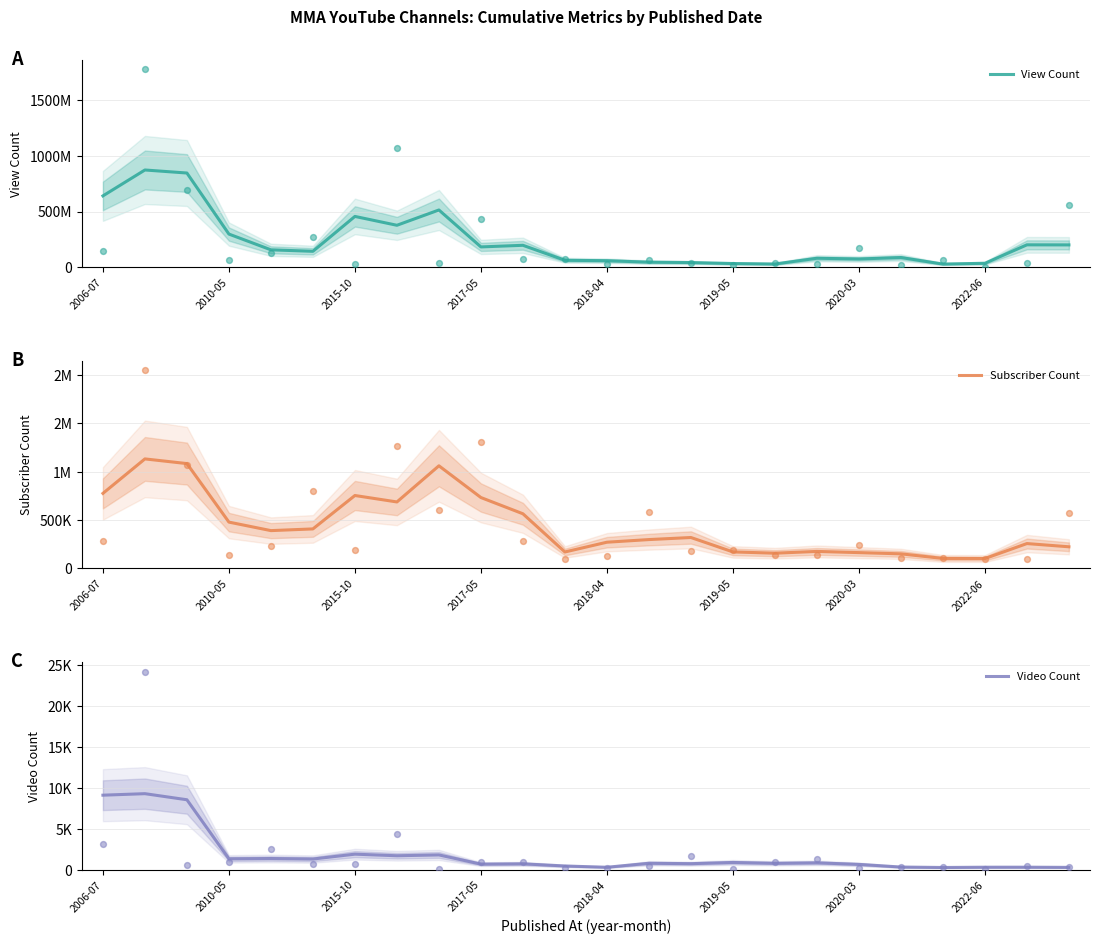

At how many categories does at least one series exceed 155923908?

12